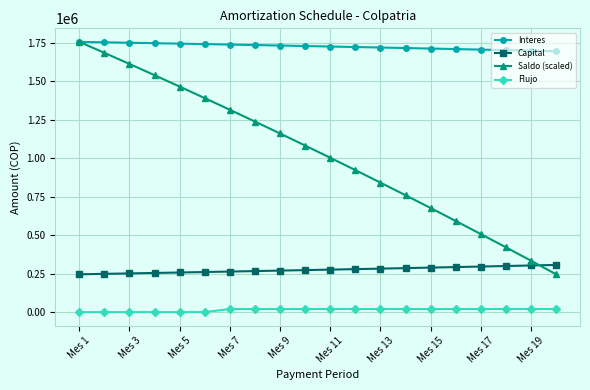

Which series has the largest total across all categories?

Interes